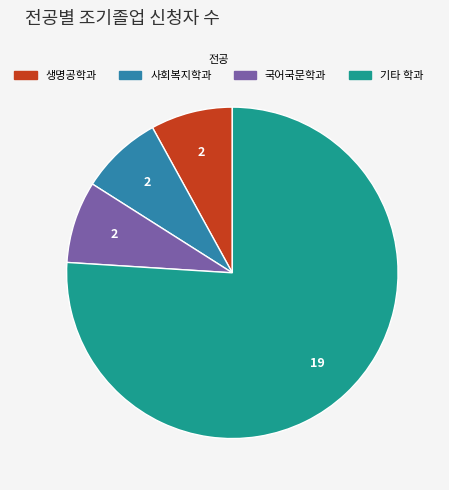

Is there a majority slice in this chart?

Yes